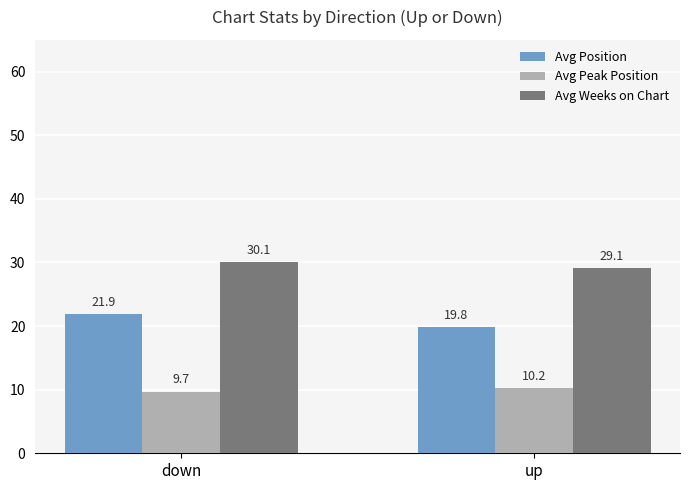

How many distinct data groups are displayed?

3